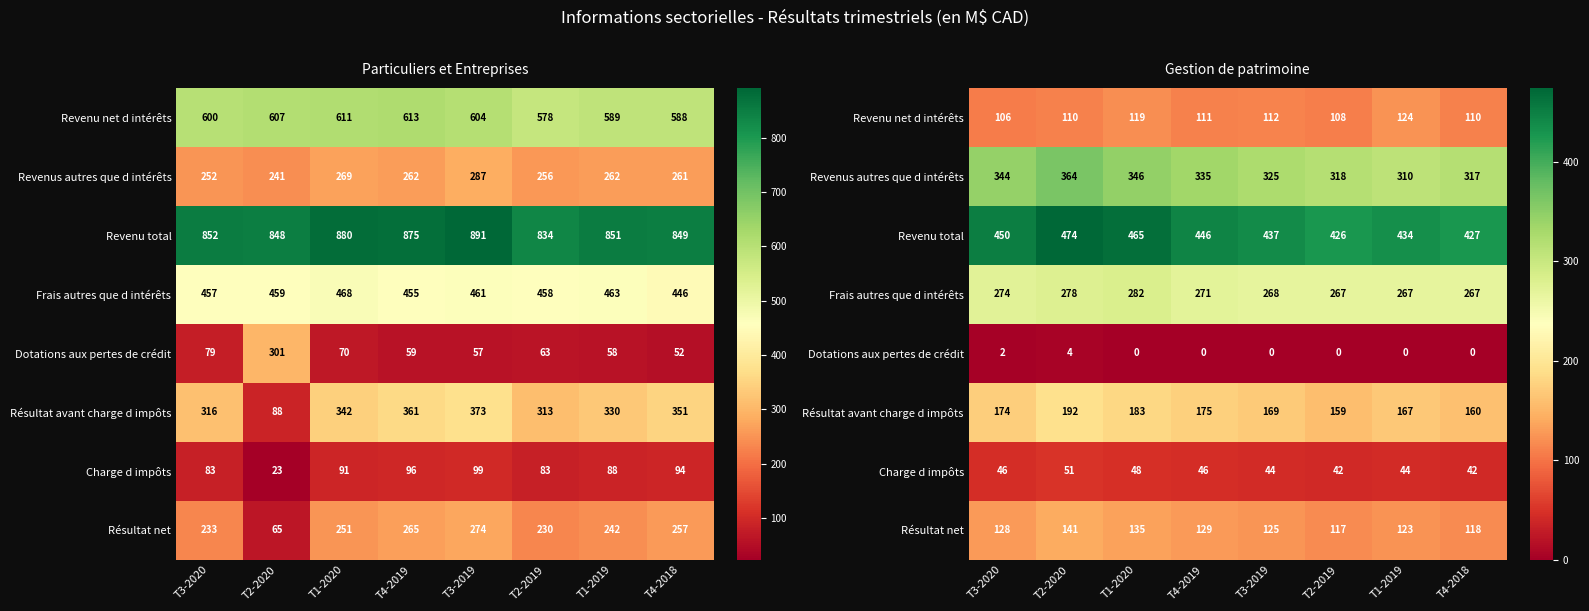

At which category is the sum across all series the highest?

T2-2020